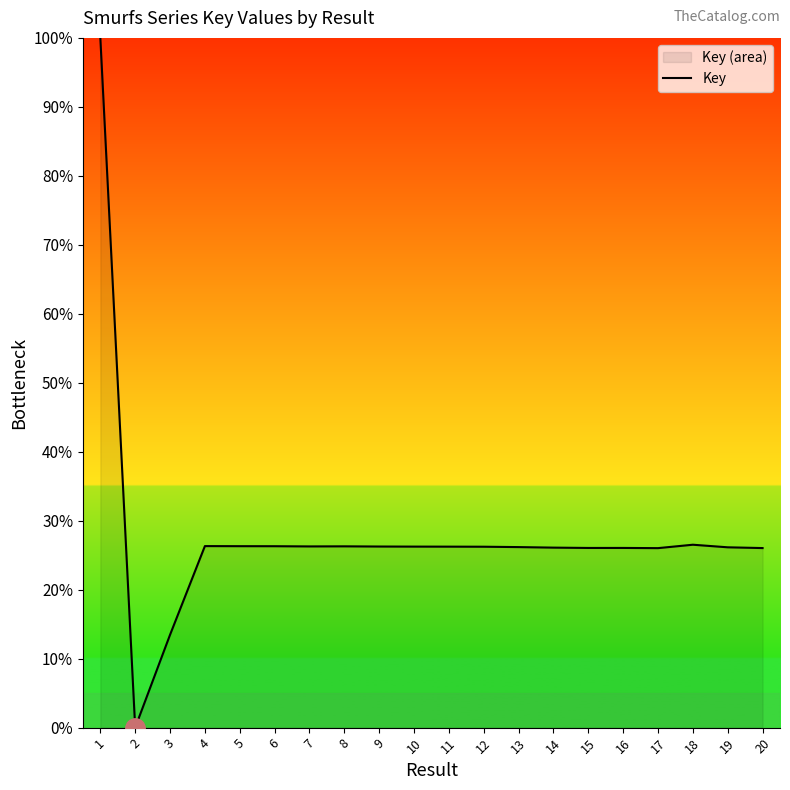

Reading left to right, extract all data points from this chart.

100.0	0.0	13.5	26.3	26.3	26.3	26.3	26.3	26.3	26.2	26.2	26.2	26.2	26.1	26.1	26.1	26.0	26.5	26.1	26.0